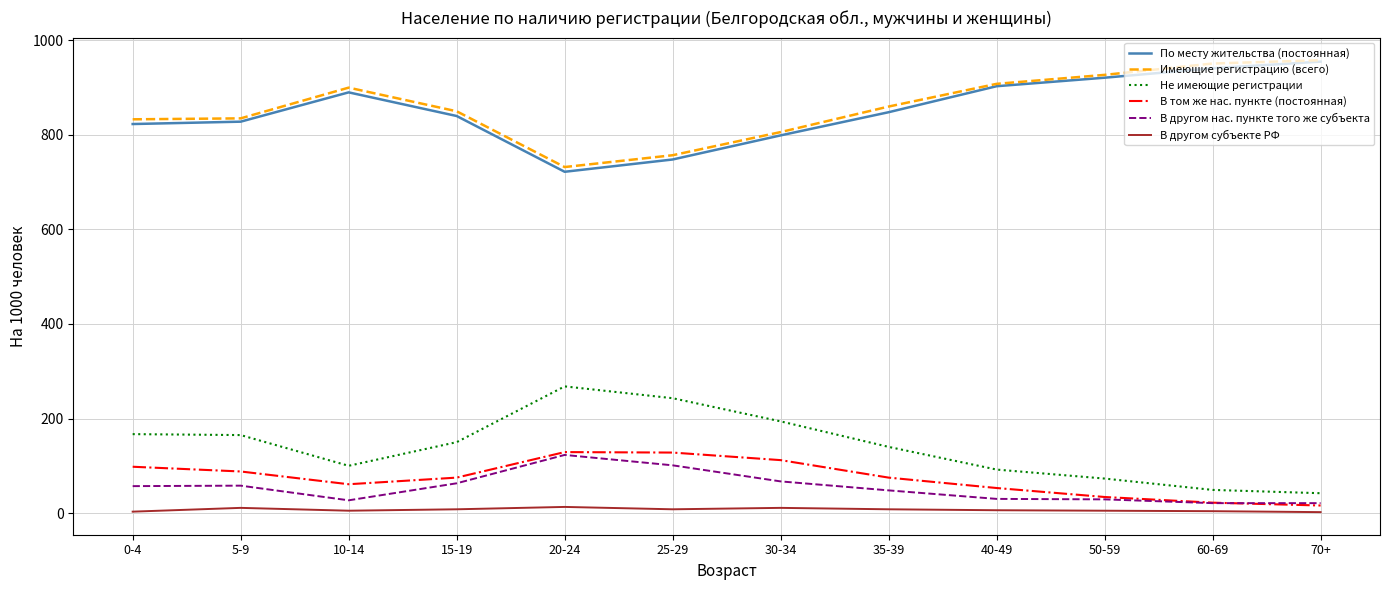

True or false: В другом субъекте РФ and Не имеющие регистрации cross at least once.

False